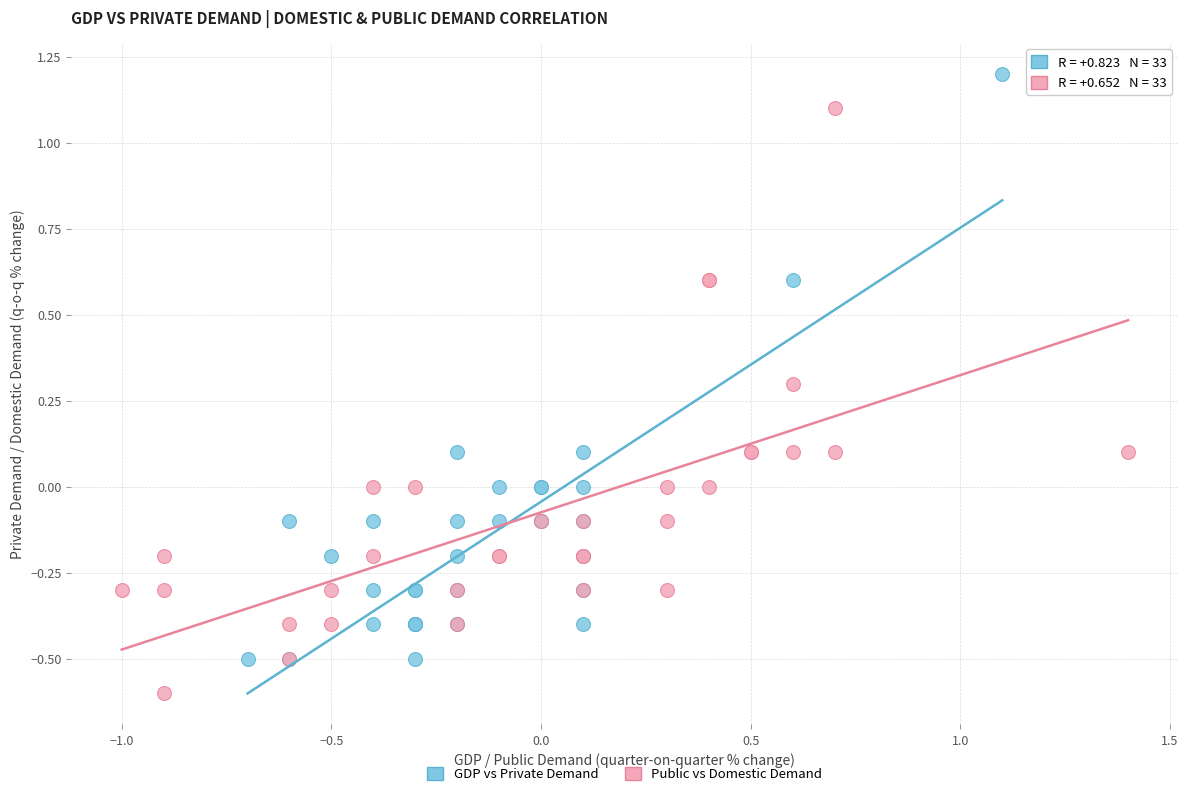

Which series contains the lowest Y value?

Public vs Domestic Demand